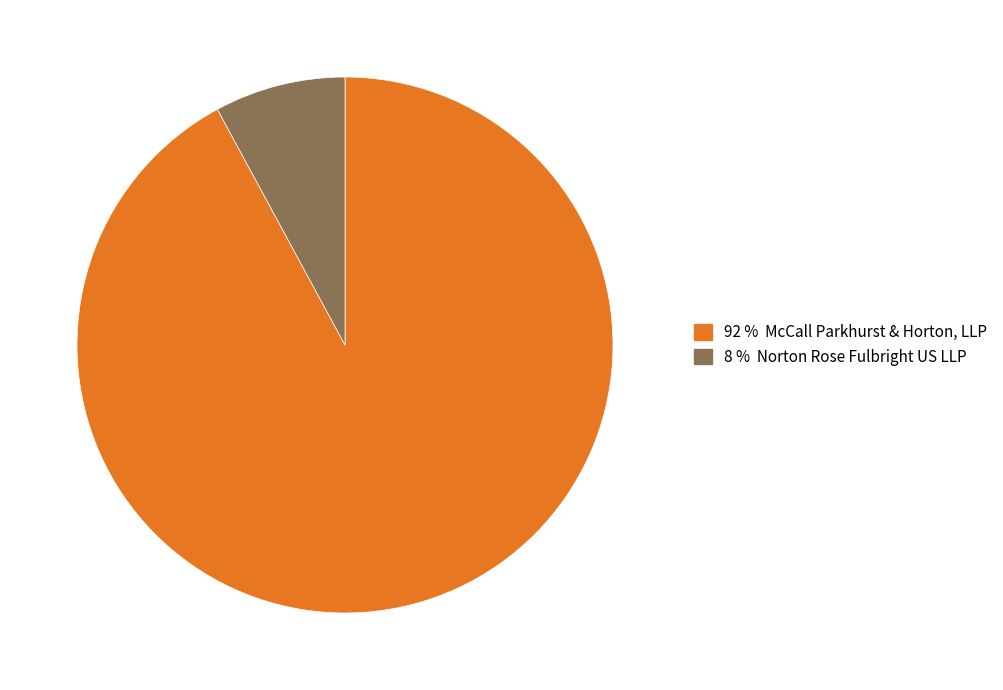

Does any single category account for the majority?

Yes